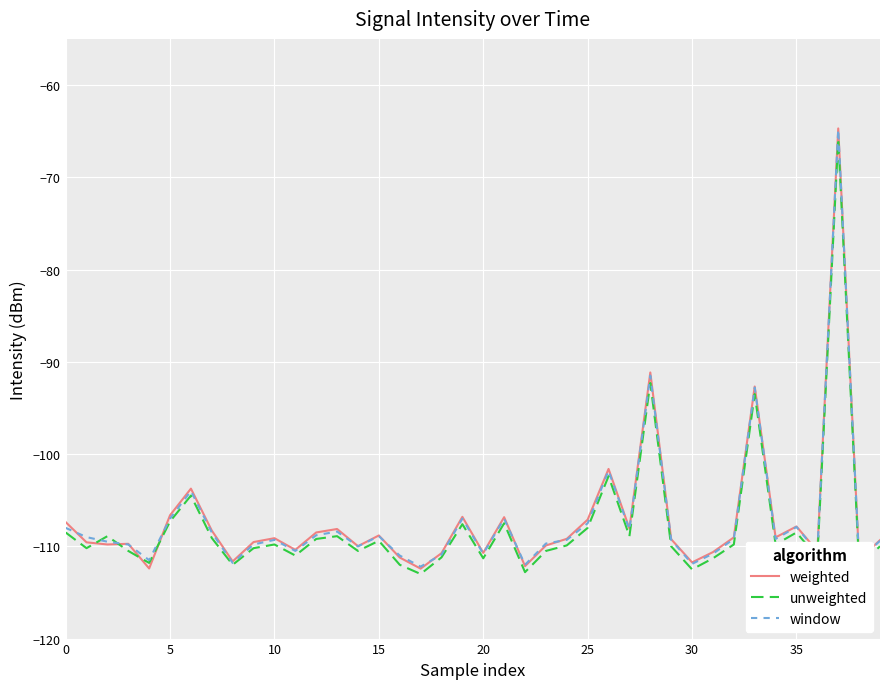

What is the greatest value displayed?

-64.7